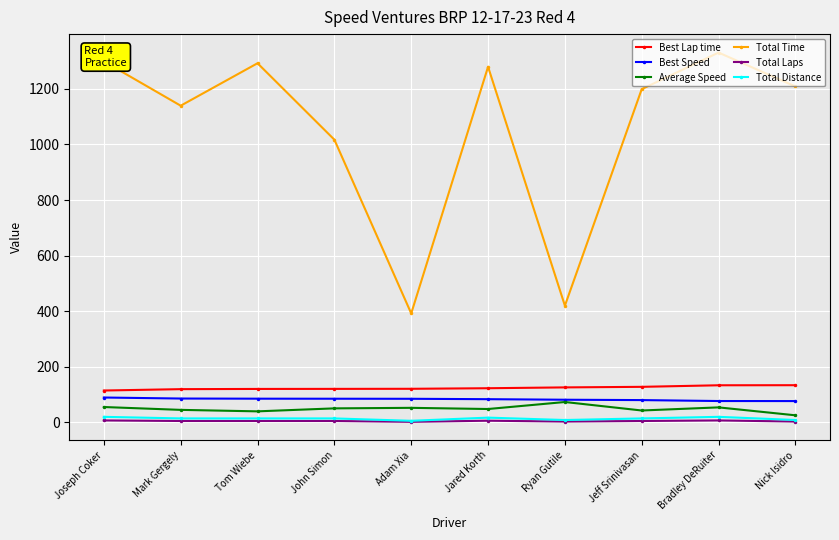

Which label corresponds to the largest value in the chart?

Bradley DeRuiter